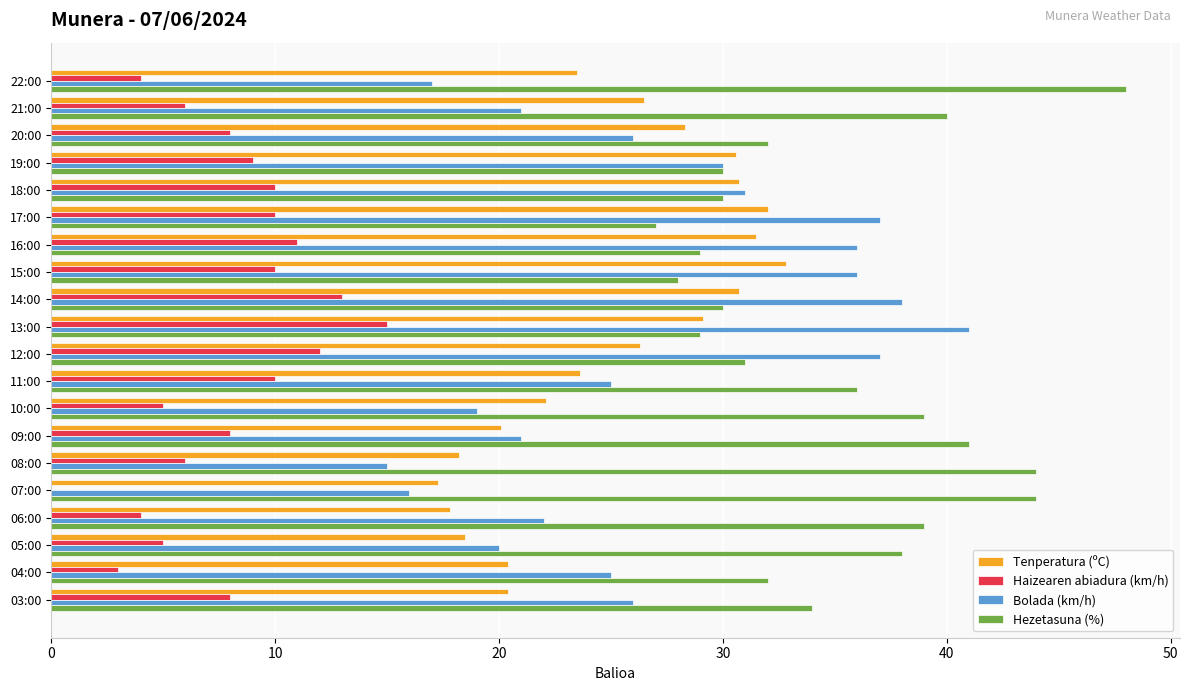

At which category is the sum across all series the highest?

13:00